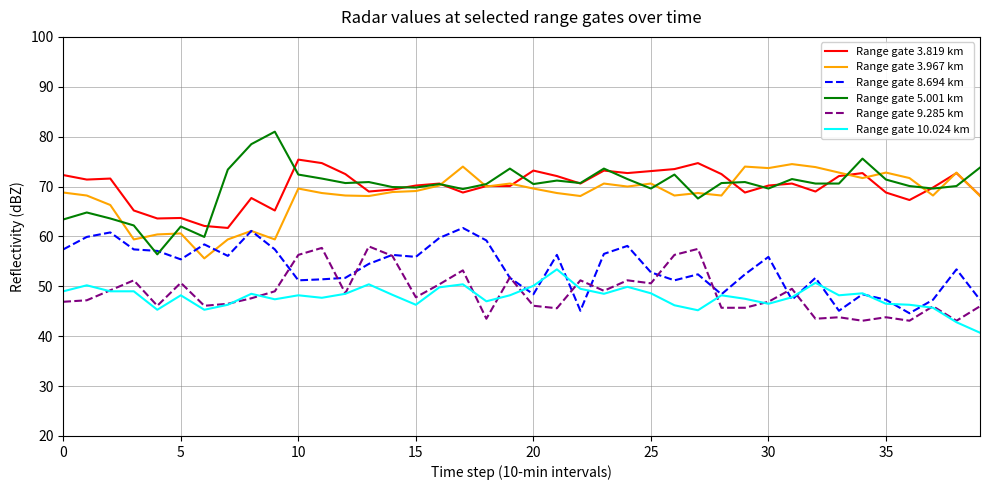

What is the maximum value for Range gate 3.967 km?

74.5